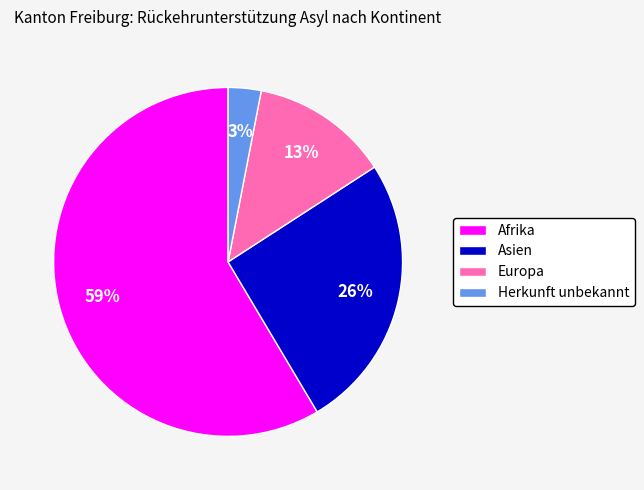

To the nearest percent, what portion does Herkunft unbekannt represent?

3%